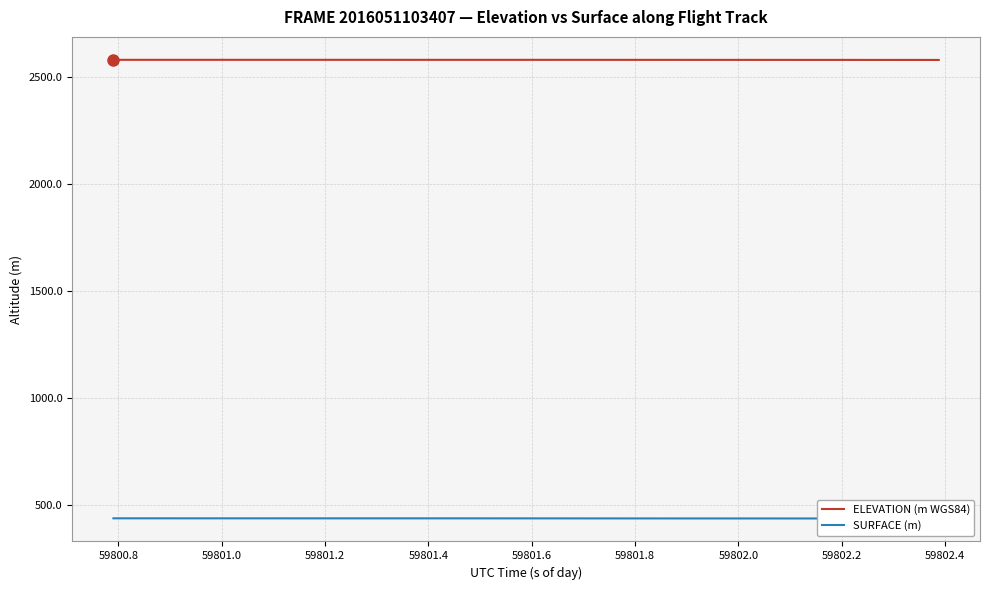

What is the minimum value for ELEVATION (m WGS84)?

2580.2